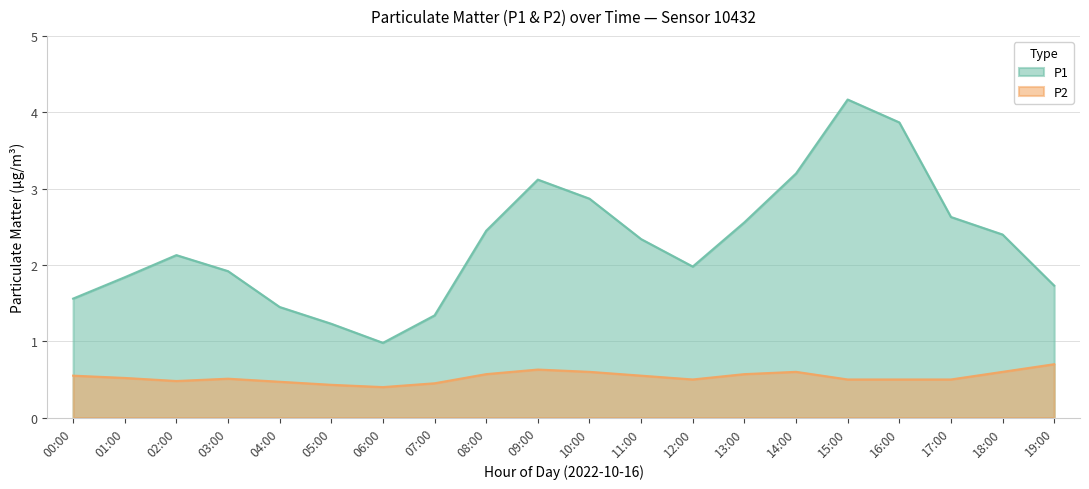

Which series changed the most between 13:00 and 14:00?

P1